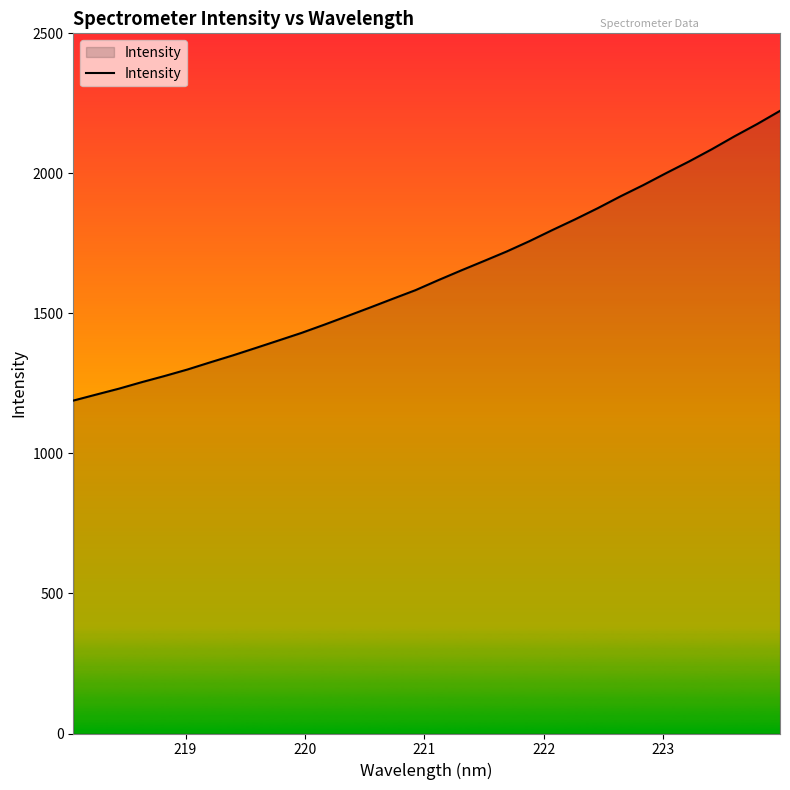

What is the average value?

1638.6